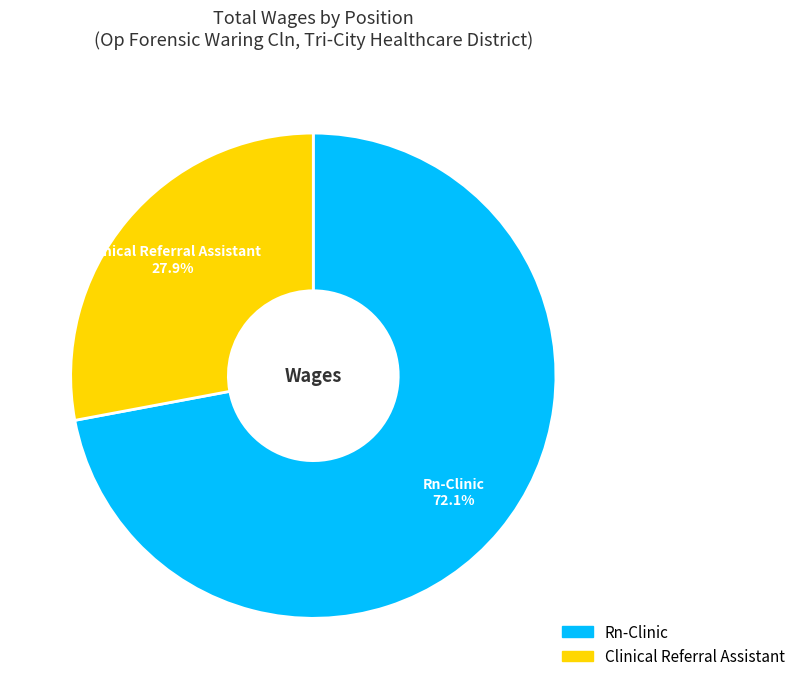

How many segments does this pie chart have?

2